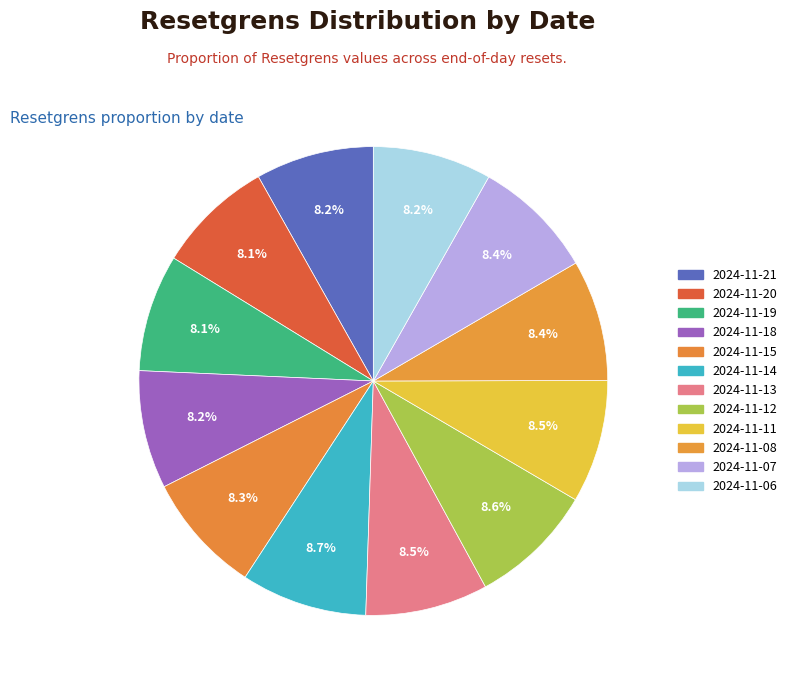

What is the largest slice in the pie chart?

2024-11-14